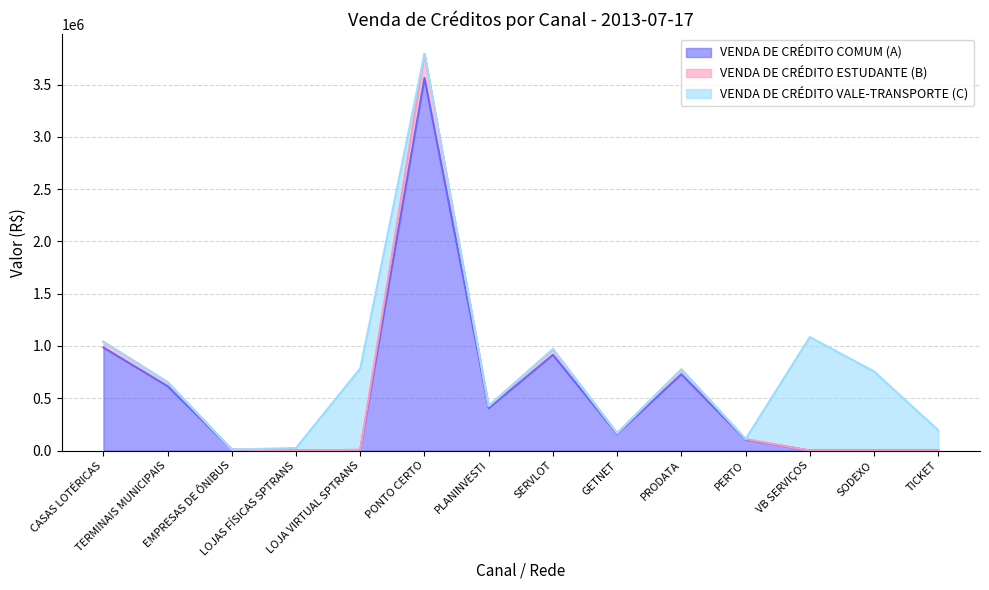

What is the sum of all VENDA DE CRÉDITO COMUM (A) values?

7483939.9